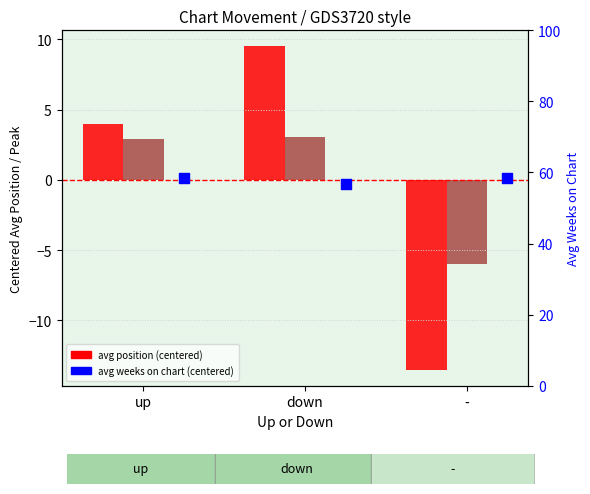

At how many categories does at least one series exceed 0?

2